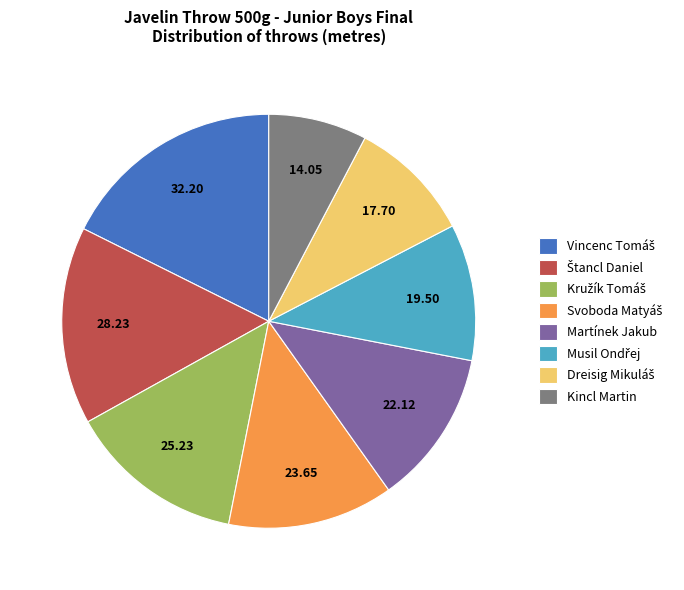

What is the smallest slice in the pie chart?

Kincl Martin